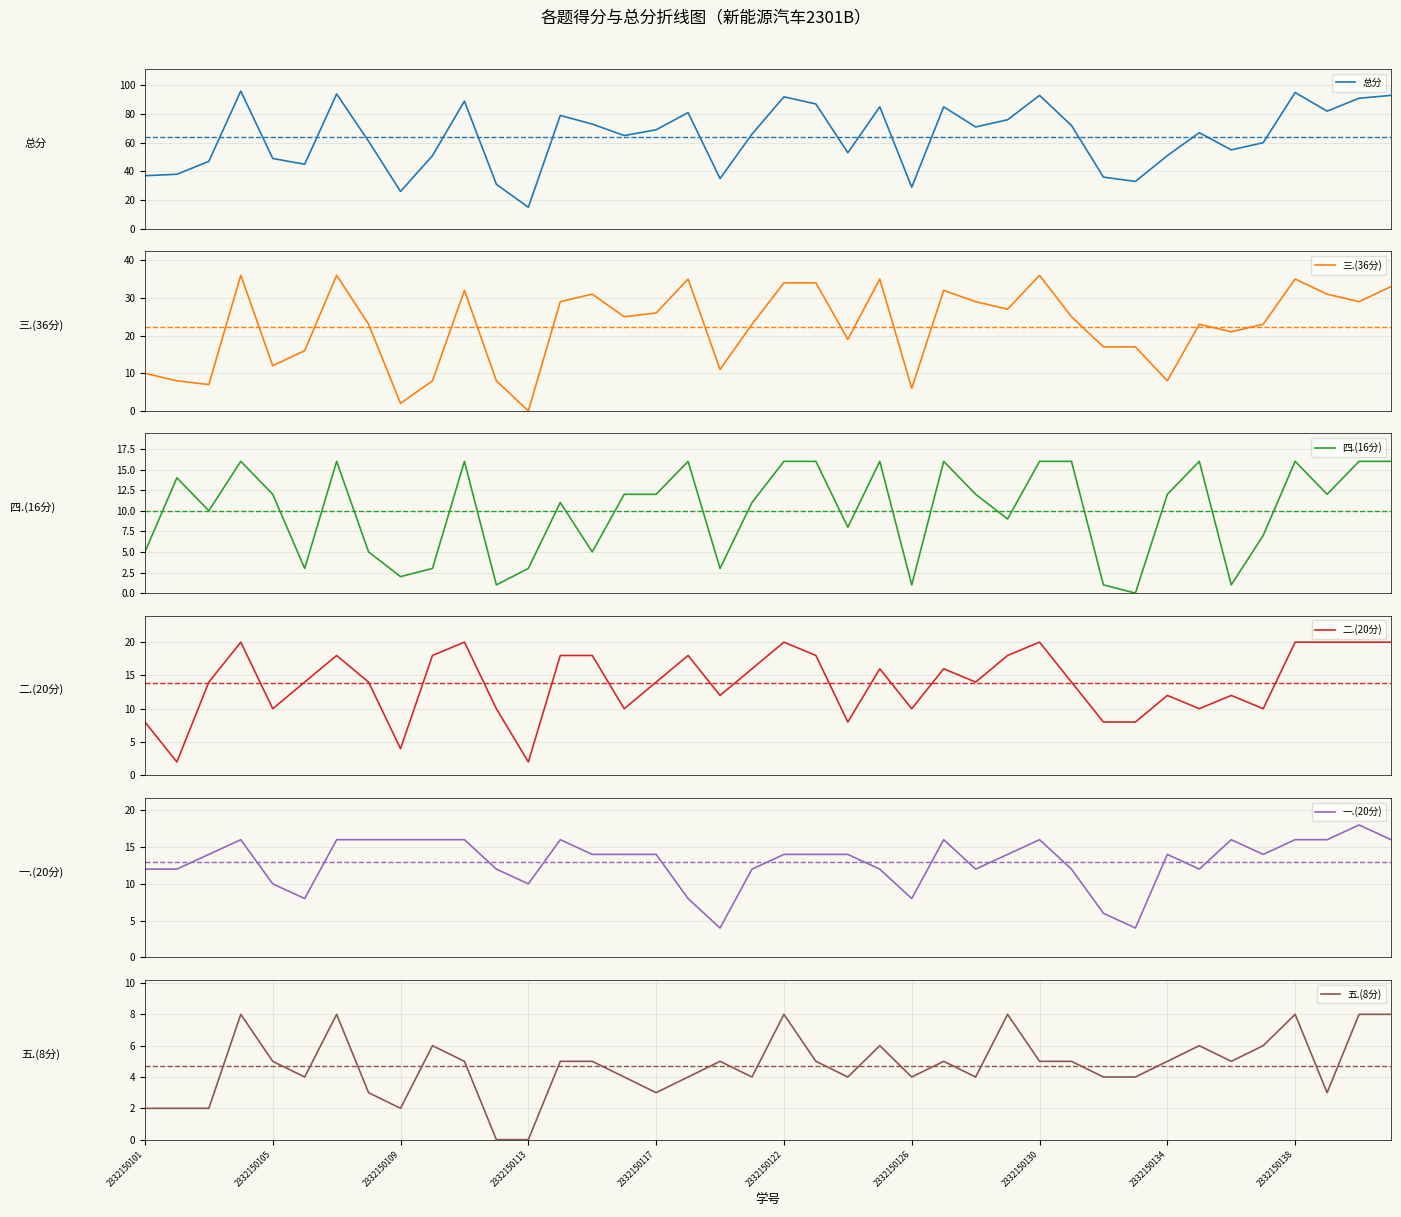

Which series has the widest spread of values?

总分